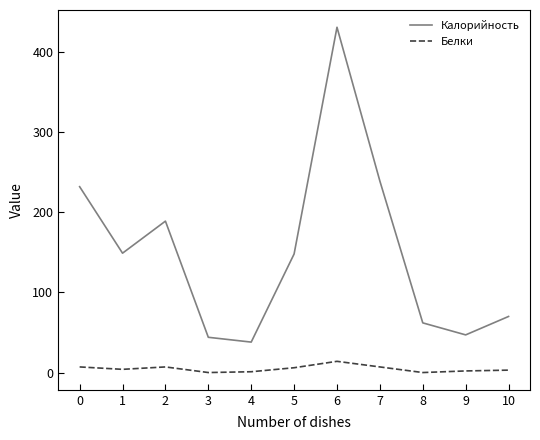

The value of Белки at 3 is 0. True or false?

True